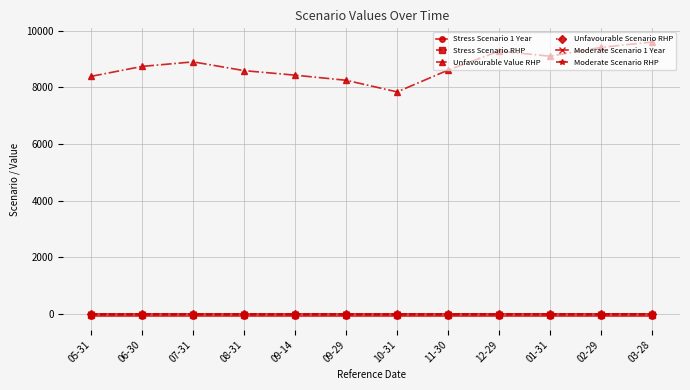

True or false: Unfavourable Value RHP and Stress Scenario 1 Year intersect in this chart.

False